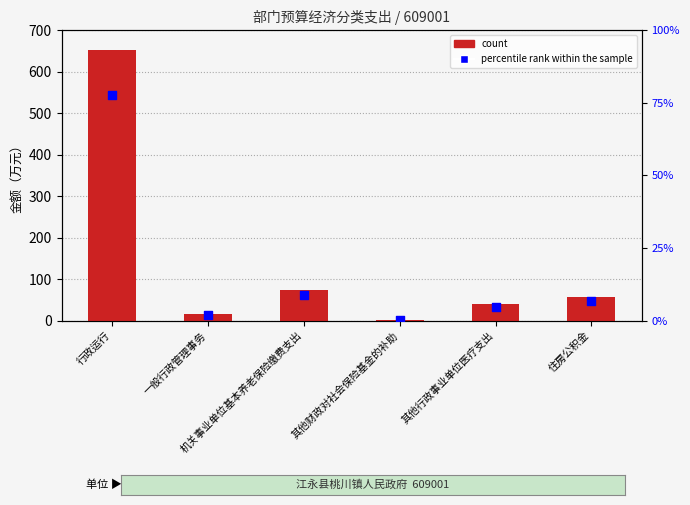

Which series has the widest spread of Y values?

count